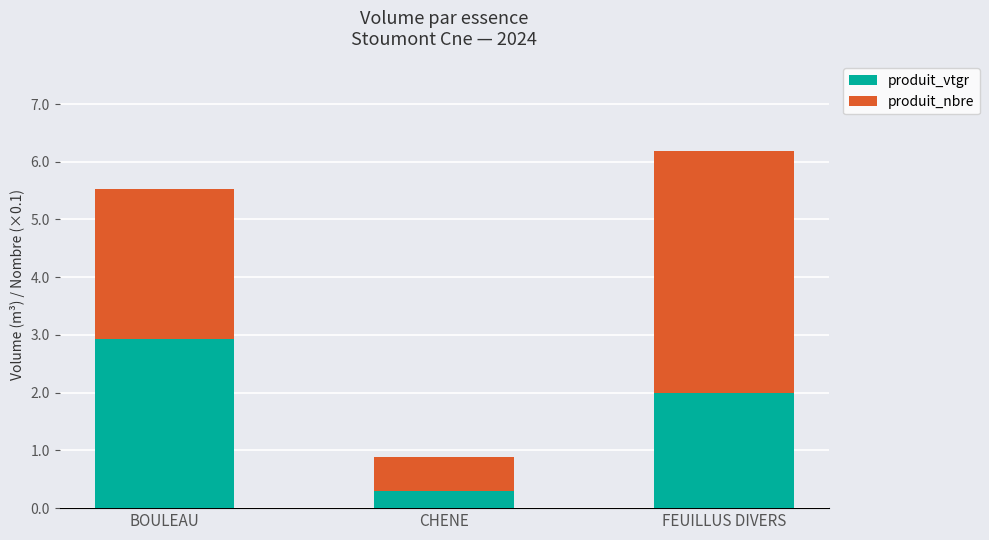

Where is produit_vtgr nearest to the value 1?

CHENE